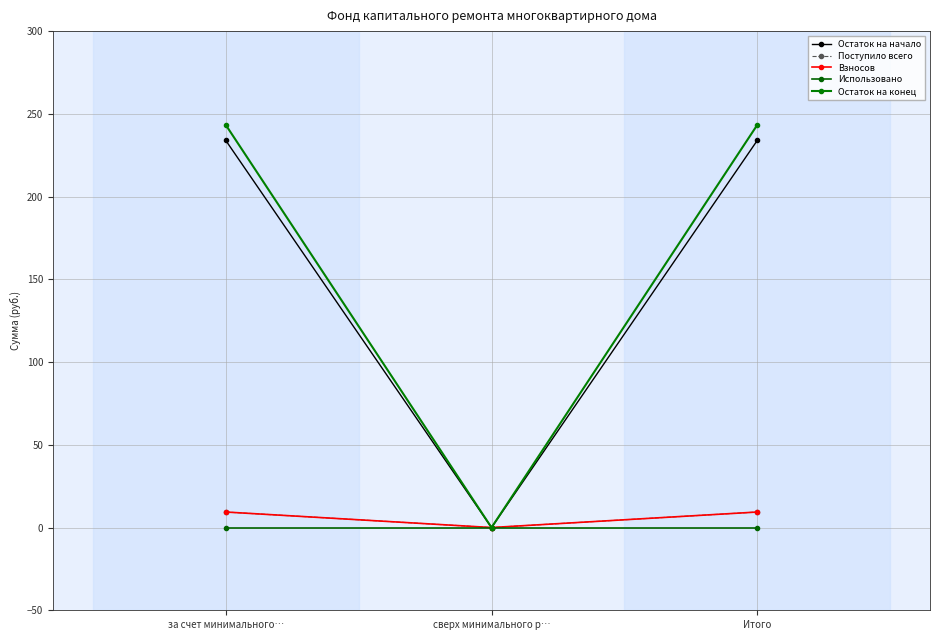

Is this an area chart (filled region under the line)?

No